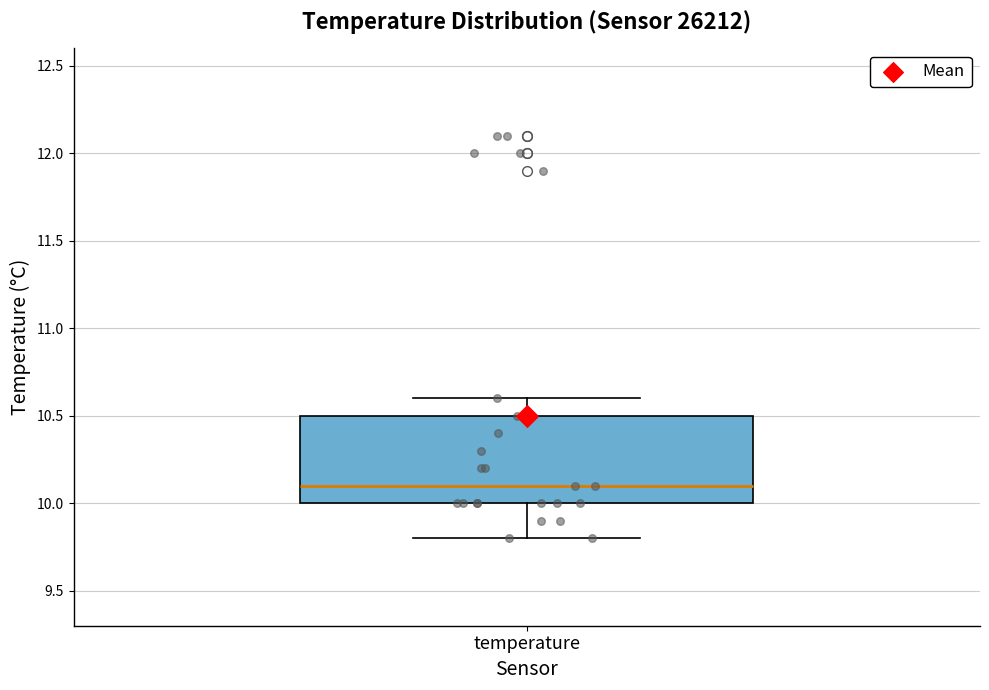

Where is the upper edge of the box for temperature on the y-axis? The values are not printed on the chart, so give them approximately, as read against the axis.

10.5